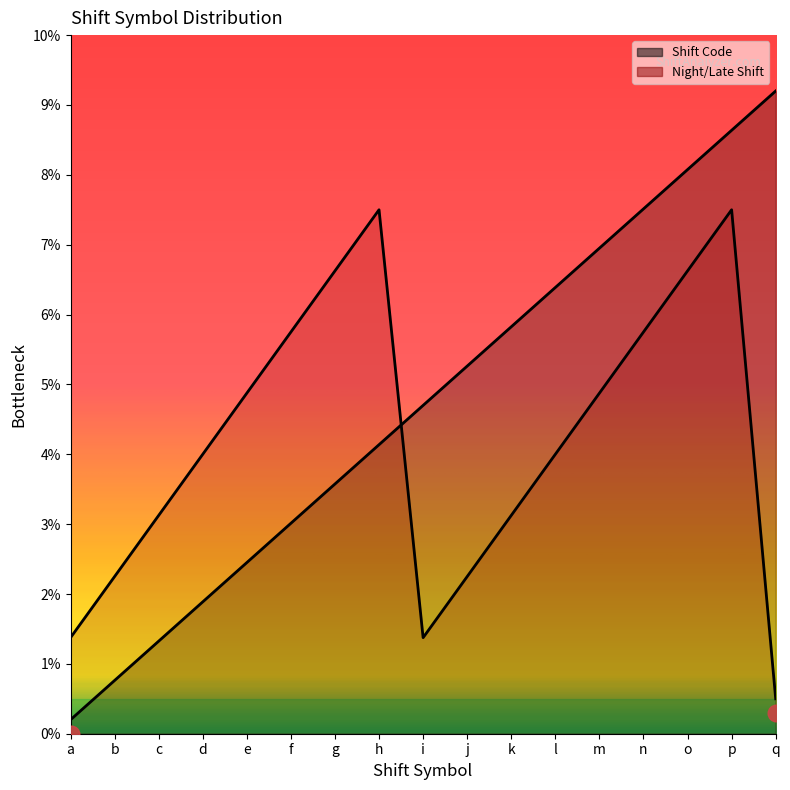

How many data points in Night/Late Shift are above 3?

12